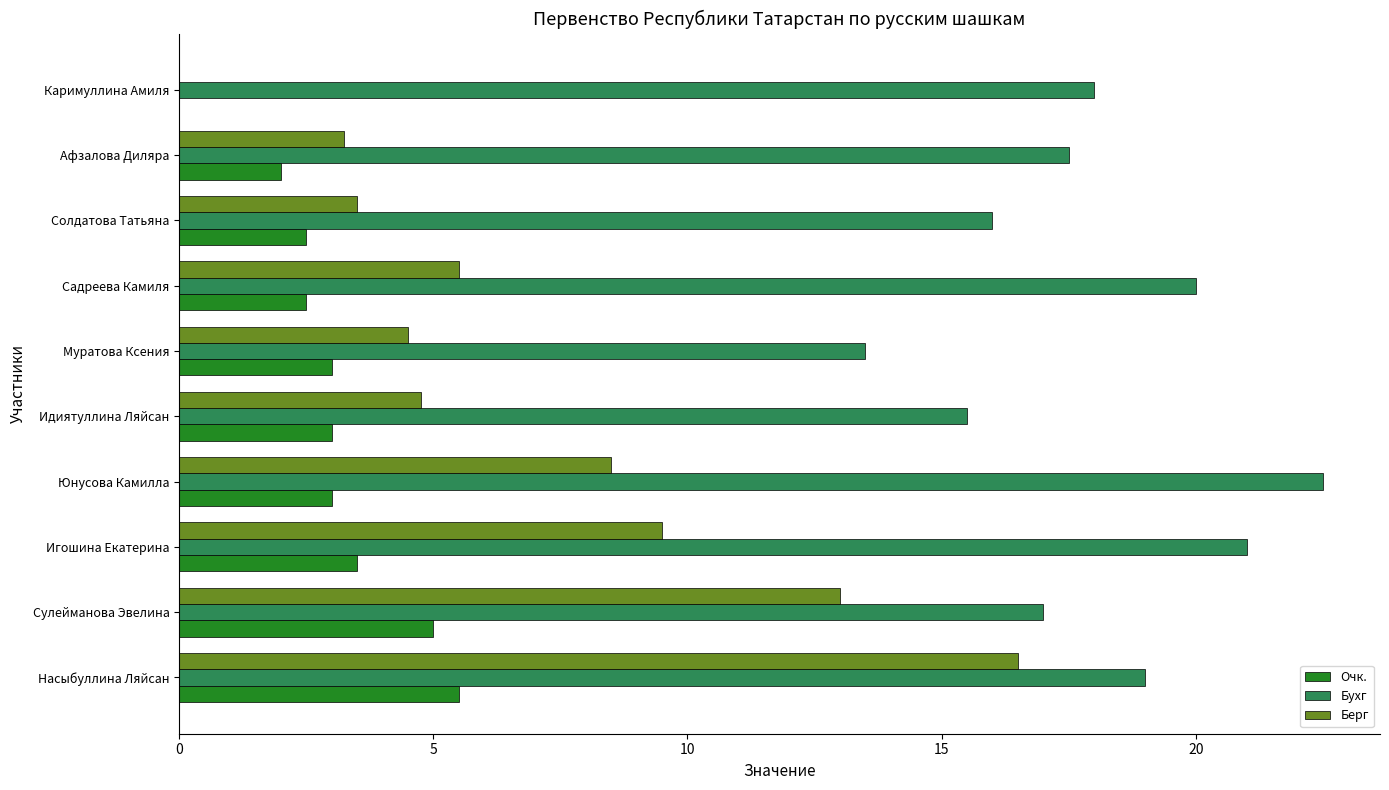

What is the maximum value for Бухг?

22.5